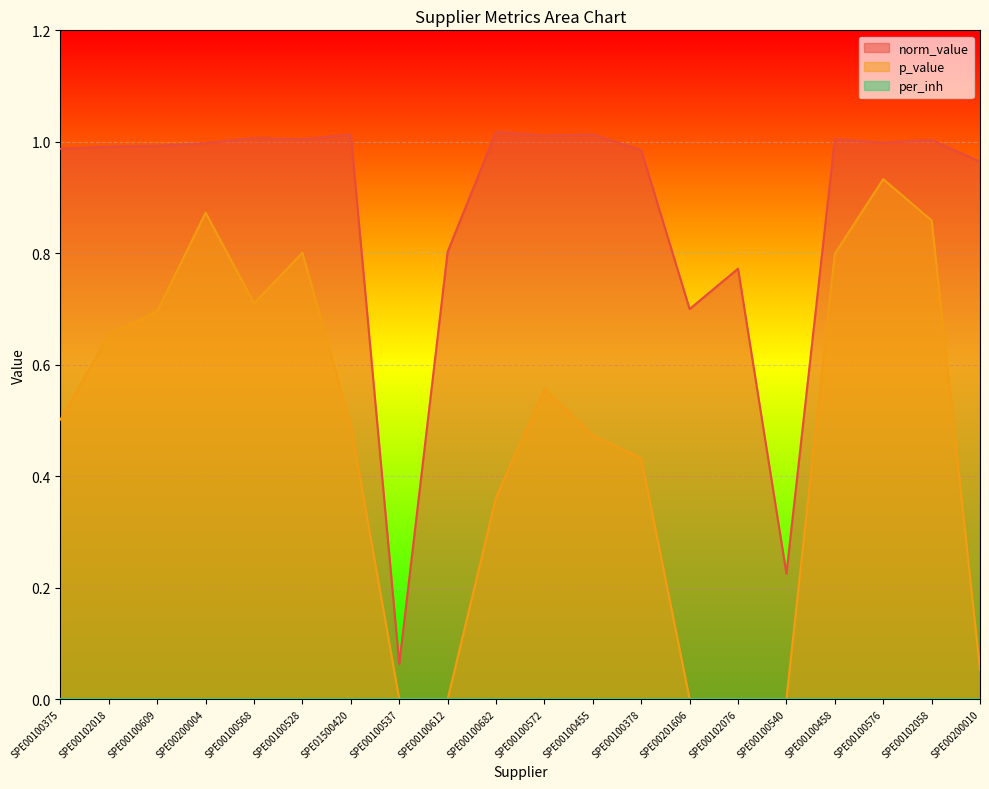

Reading right to left, what are all the values shown in this chart?

norm_value: SPE00200010=1.0	SPE00102058=1.0	SPE00100576=1.0	SPE00100458=1.0	SPE00100540=0.2	SPE00102076=0.8	SPE00201606=0.7	SPE00100378=1.0	SPE00100455=1.0	SPE00100572=1.0	SPE00100682=1.0	SPE00100612=0.8	SPE00100537=0.1	SPE01500420=1.0	SPE00100528=1.0	SPE00100568=1.0	SPE00200004=1.0	SPE00100609=1.0	SPE00102018=1.0	SPE00100375=1.0
p_value: SPE00200010=0.1	SPE00102058=0.9	SPE00100576=0.9	SPE00100458=0.8	SPE00100540=0.0	SPE00102076=0.0	SPE00201606=0.0	SPE00100378=0.4	SPE00100455=0.5	SPE00100572=0.6	SPE00100682=0.4	SPE00100612=0.0	SPE00100537=0.0	SPE01500420=0.5	SPE00100528=0.8	SPE00100568=0.7	SPE00200004=0.9	SPE00100609=0.7	SPE00102018=0.7	SPE00100375=0.5